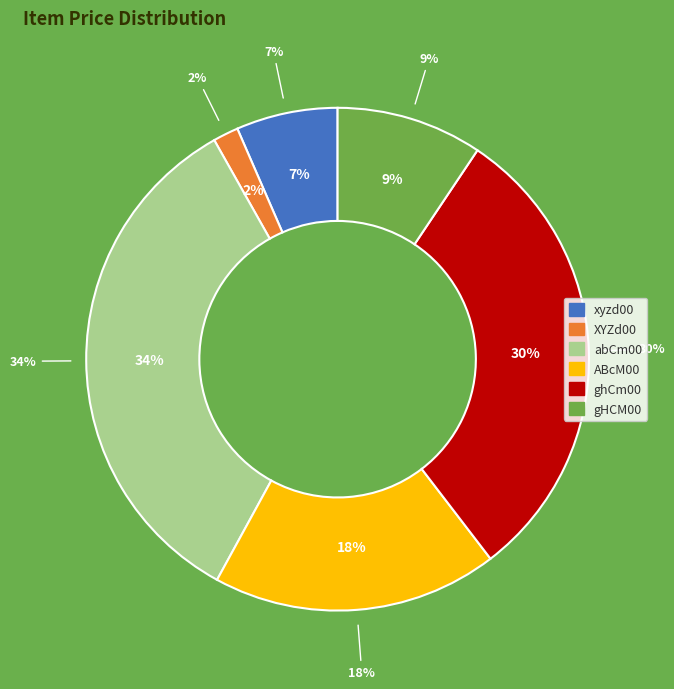

Does any single category account for the majority?

No